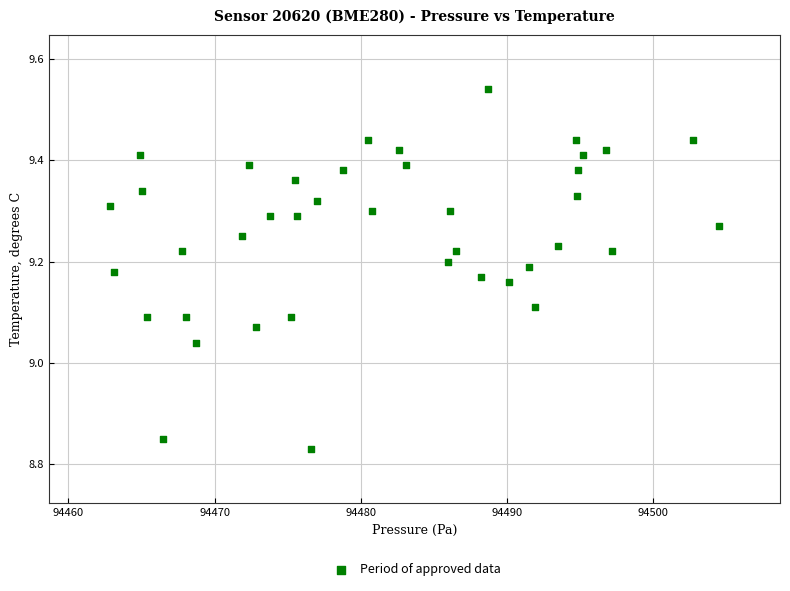

What is the range of Y values (max minus min)?

0.7